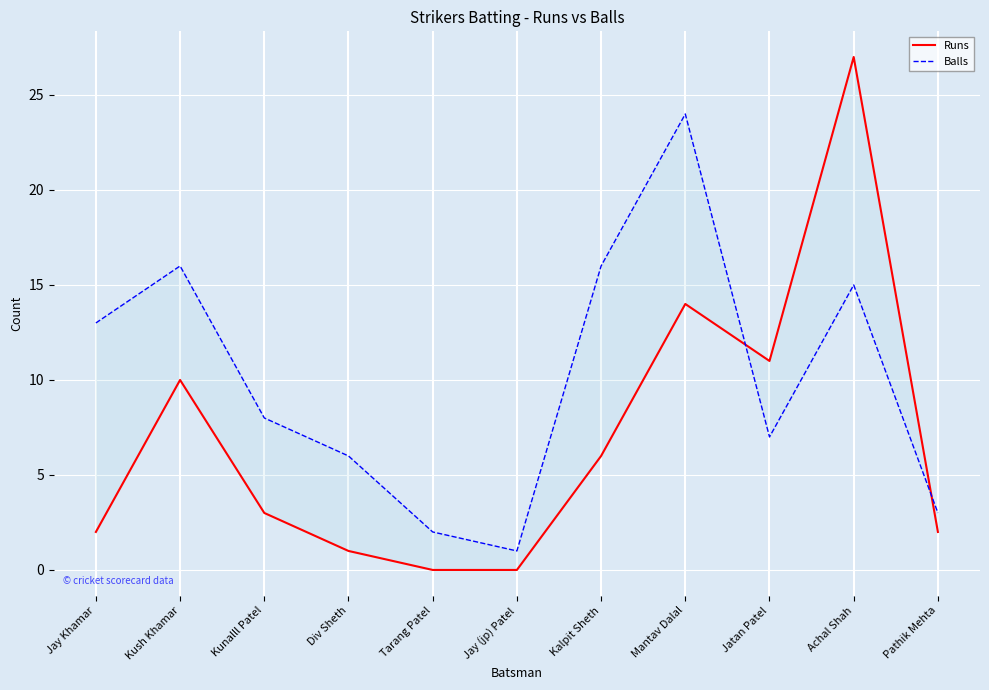

What is the difference between the maximum and minimum values in the Runs series?

27